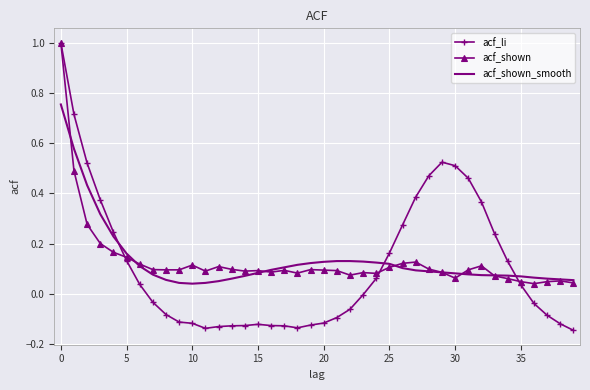

Which series has the widest spread of values?

acf_li